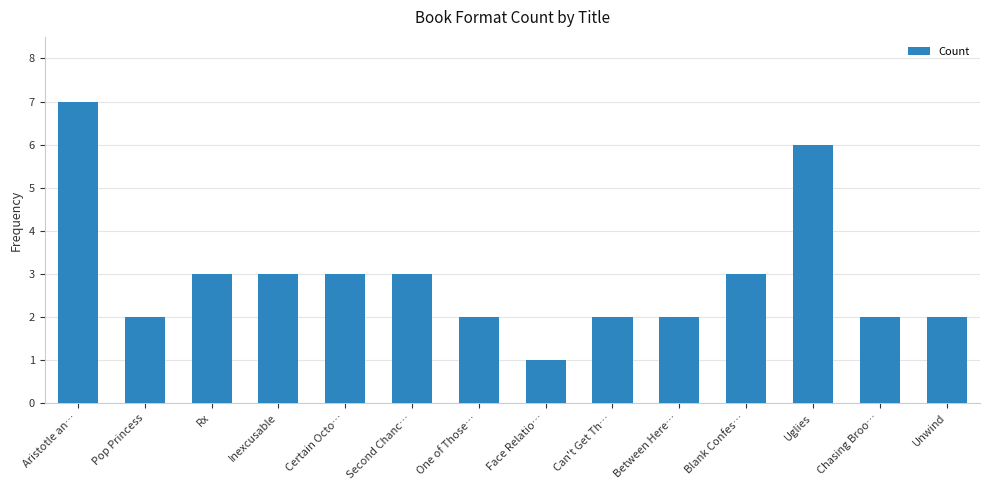

Does the chart contain stacked bars?

No